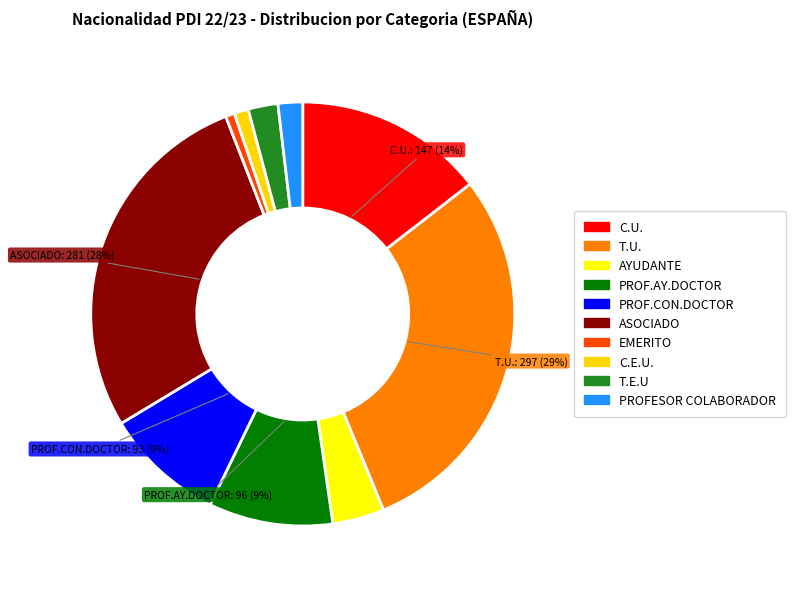

To the nearest percent, what is the difference between the PROF.AY.DOCTOR and T.E.U slice percentages?

7%